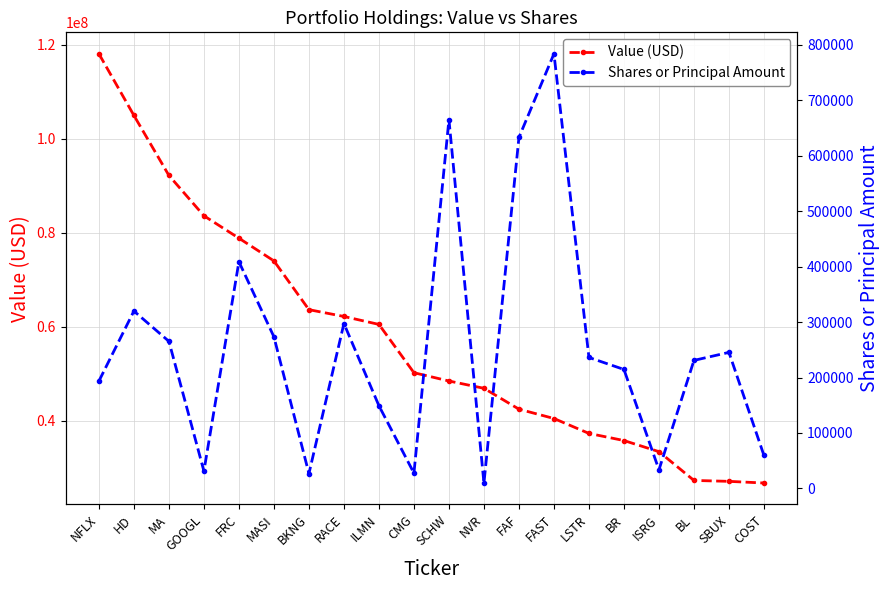

Is it true that Value (USD) equals 111154541 at RACE?

False